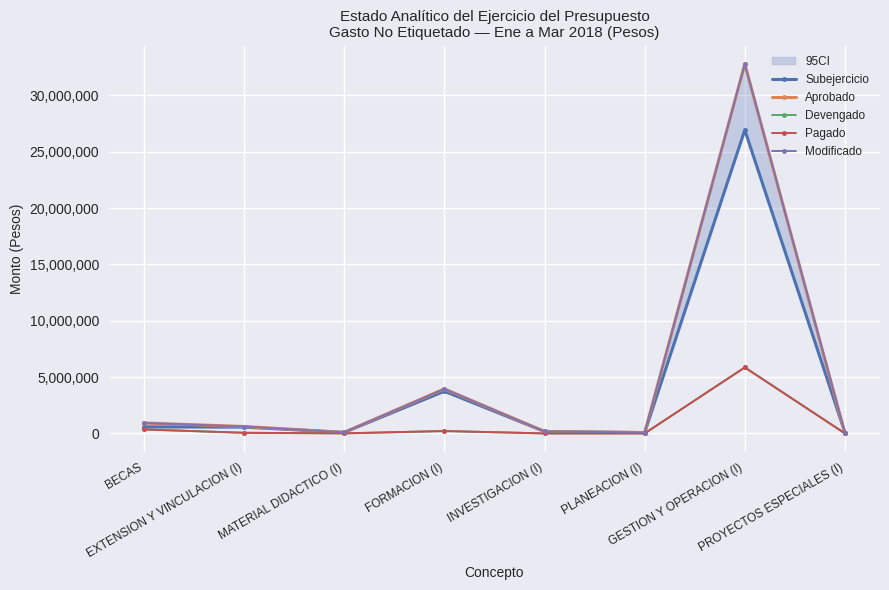

What position from the right is EXTENSION Y VINCULACION (I)?

7